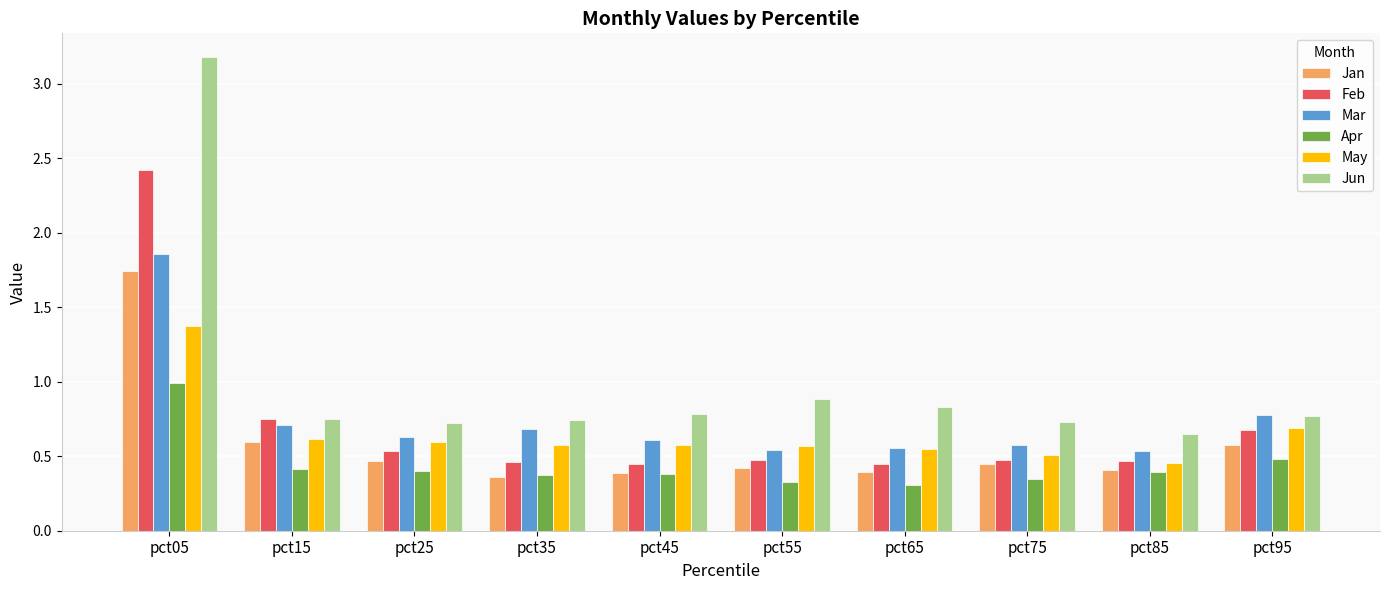

What is the difference between the maximum and minimum values in the May series?

0.9